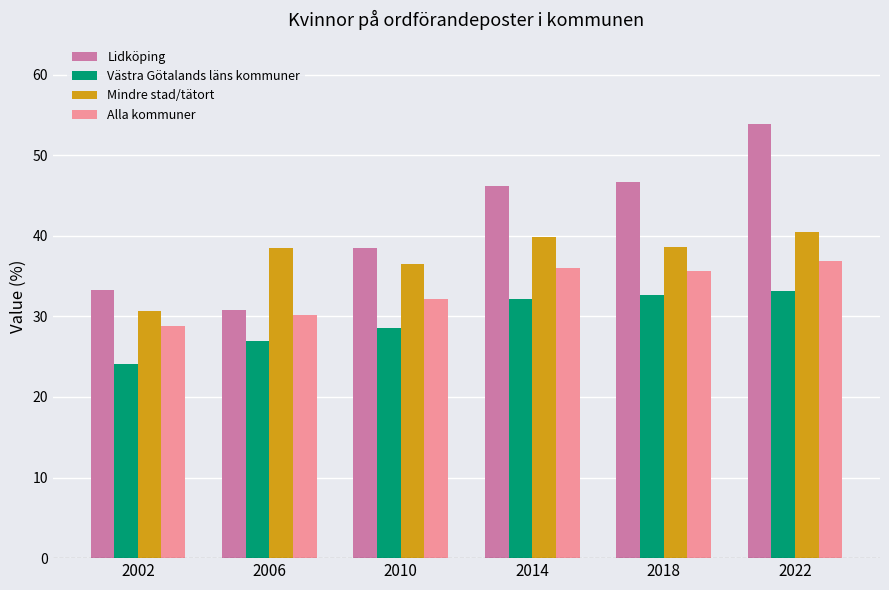

At which label does Lidköping reach its minimum?

2006